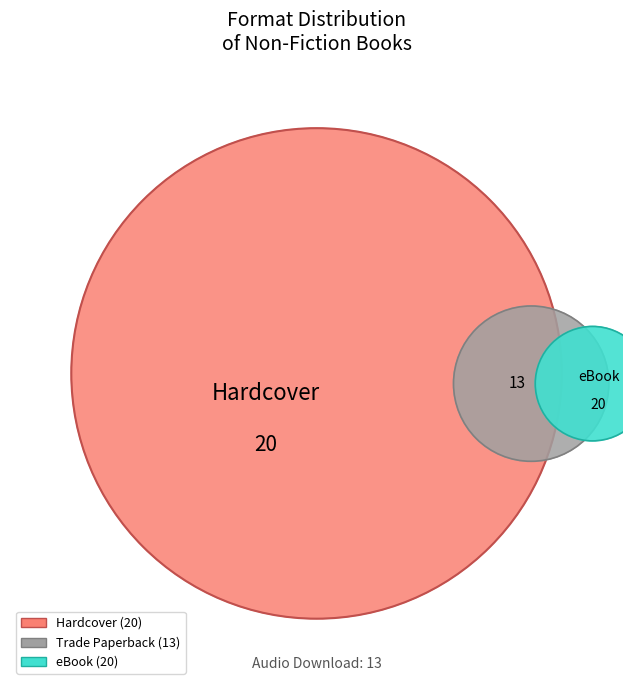

What is the total percentage of Audio Download and eBook?

50.0%